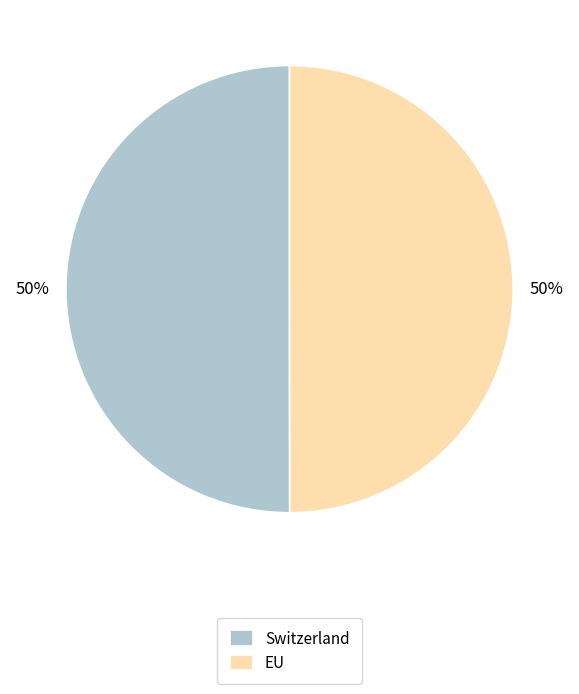

To the nearest percent, what is the combined percentage of Switzerland and EU?

100%